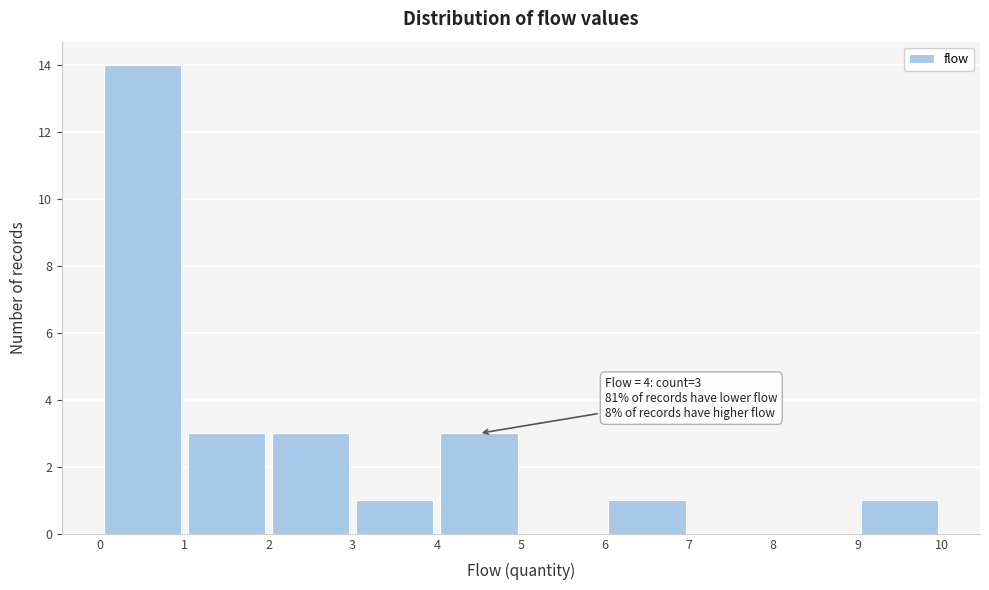

Over which range of the x-axis is the bar tallest?

0 to 1